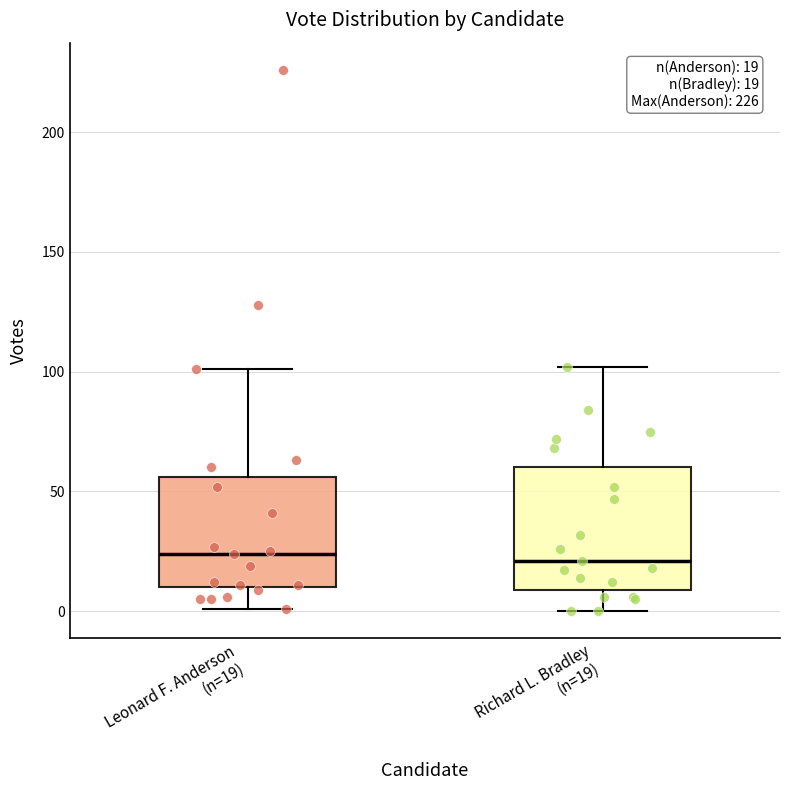

Which box is the tallest, from its lower edge to its upper edge?

Richard L. Bradley (n=19)